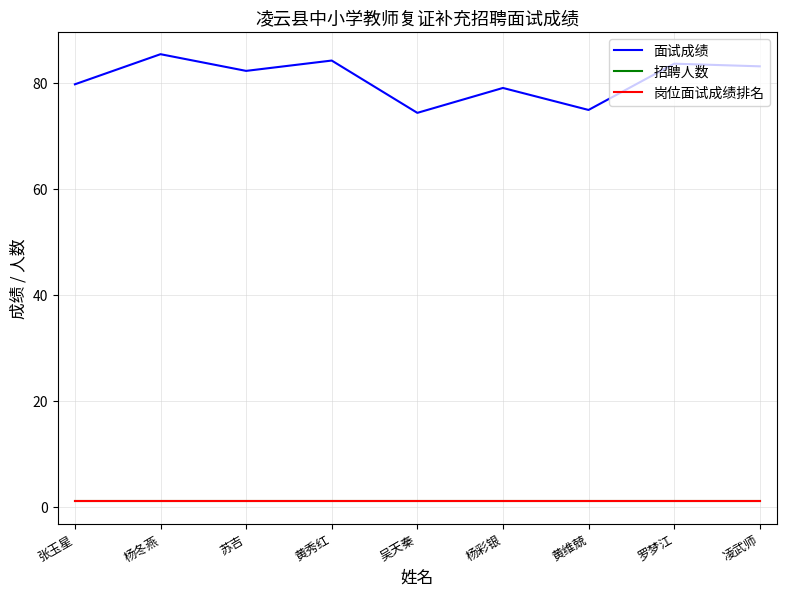

Does the chart have visible grid lines?

Yes